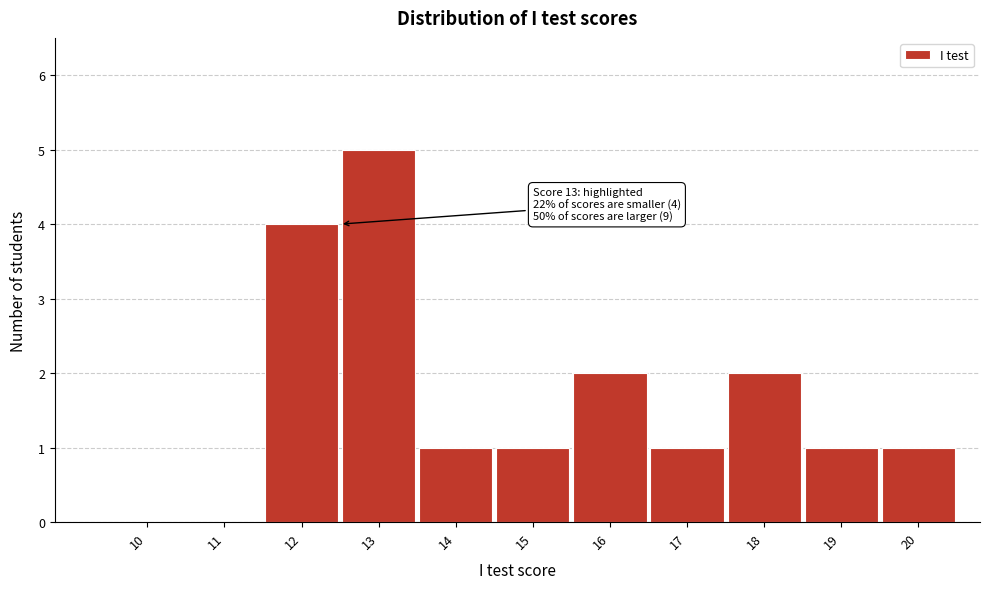

Reading left to right, list all the values displayed in this chart.

10=0	11=0	12=4	13=5	14=1	15=1	16=2	17=1	18=2	19=1	20=1